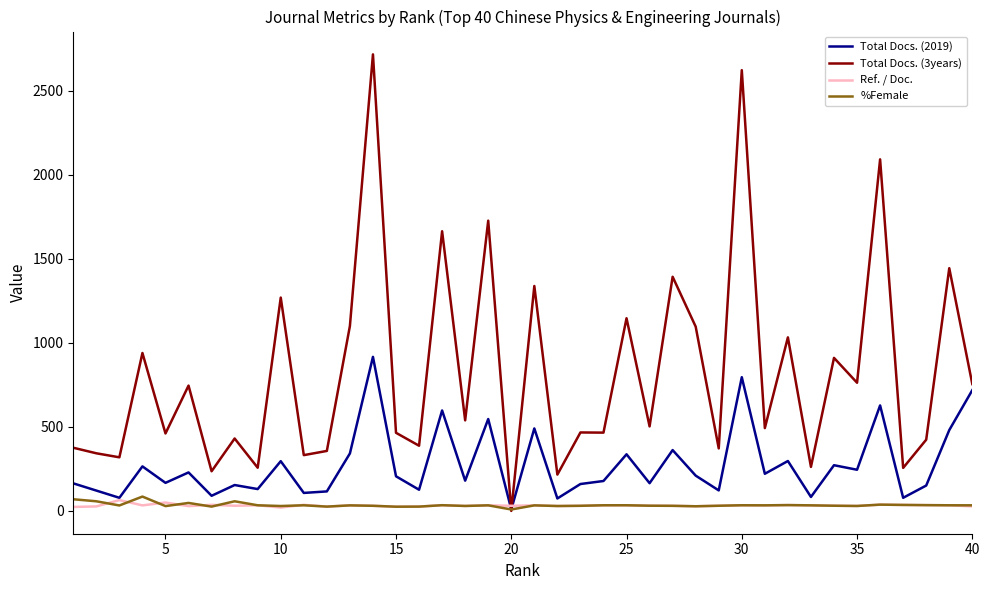

What is the maximum value for Ref. / Doc.?

64.3